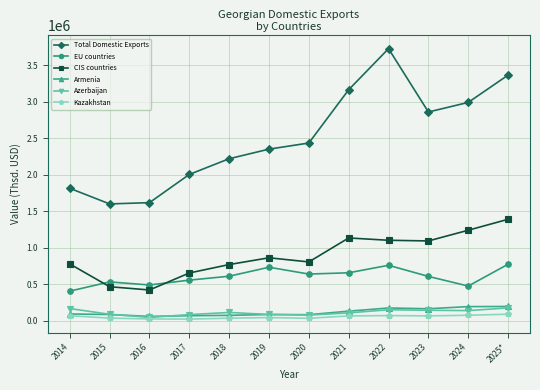

What is the label of the 5th point from the right?

2021